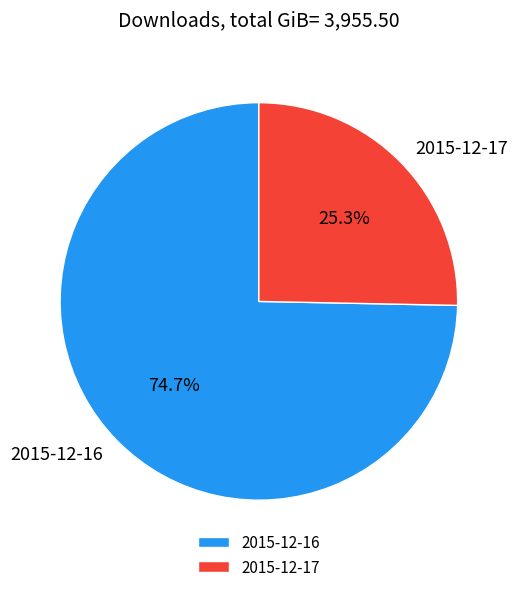

Which category has the smallest portion of the pie?

2015-12-17